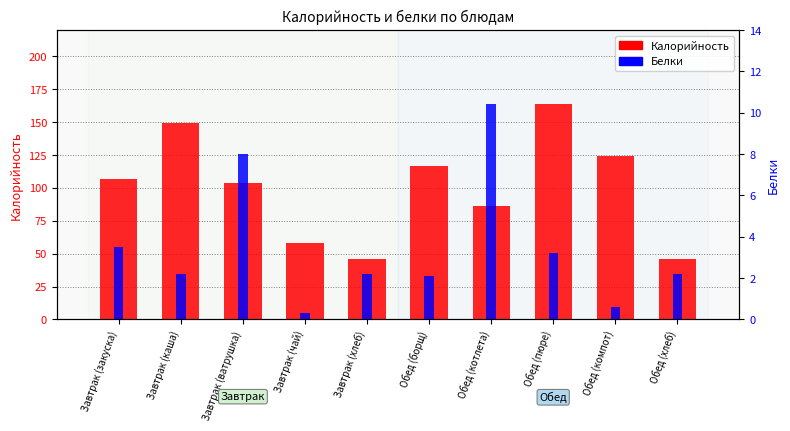

What is the spread (max minus min) of values at Обед (хлеб)?

43.6